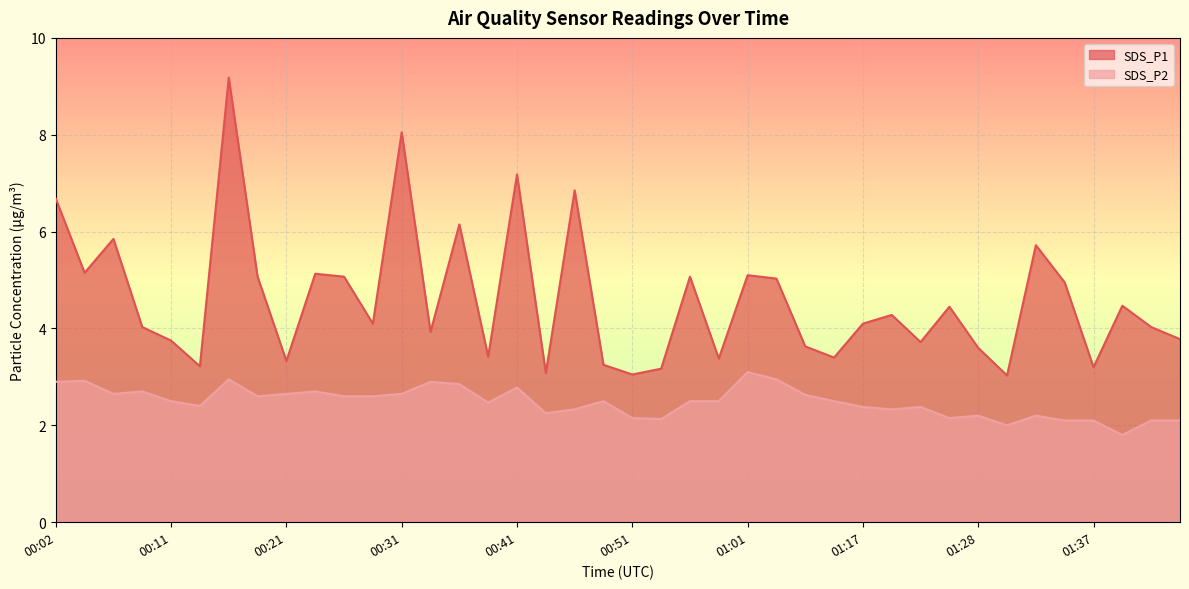

Where is the first local minimum for SDS_P2?

00:07